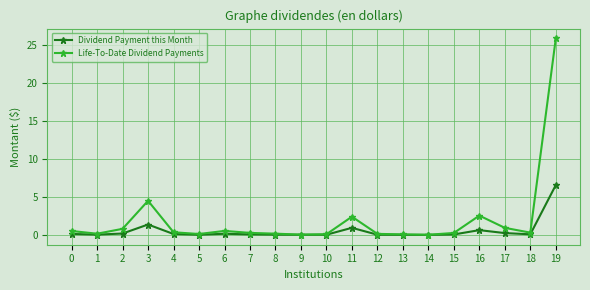

At which category is the sum across all series the highest?

19